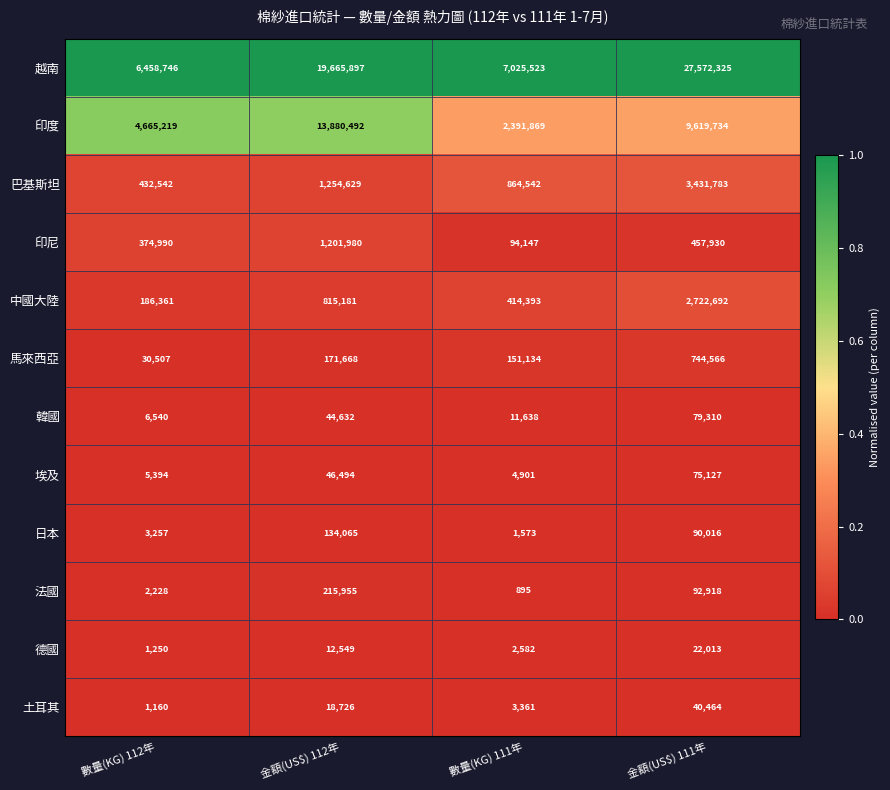

What is the difference between the maximum and minimum values in the 馬來西亞 series?

714059